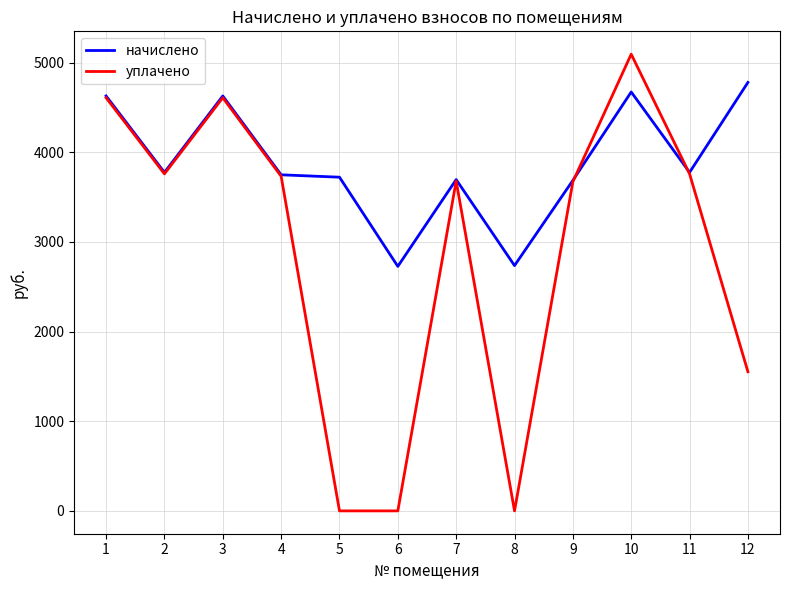

True or false: начислено has a value of 4628.1 at 1.

True